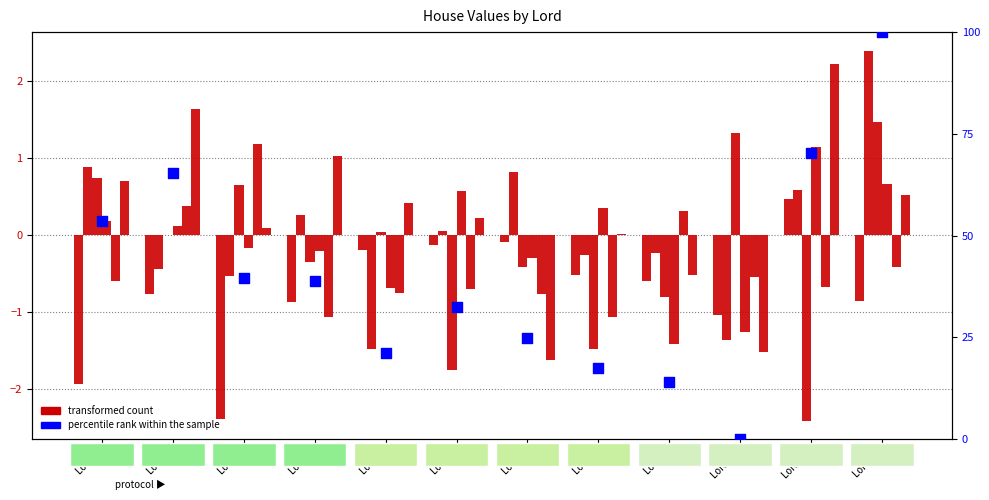

At which category is the sum across all series the highest?

Lord 12